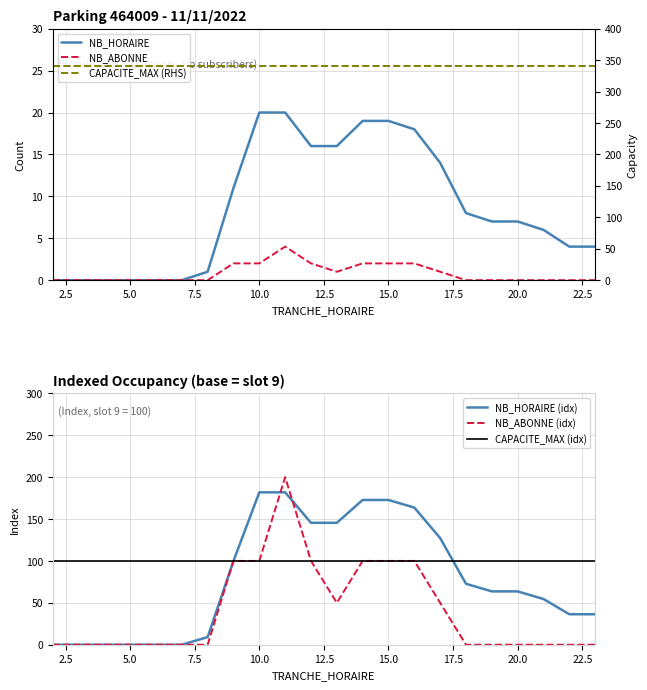

What is the value of the CAPACITE_MAX (RHS) point at the 5th from the left?

340.0